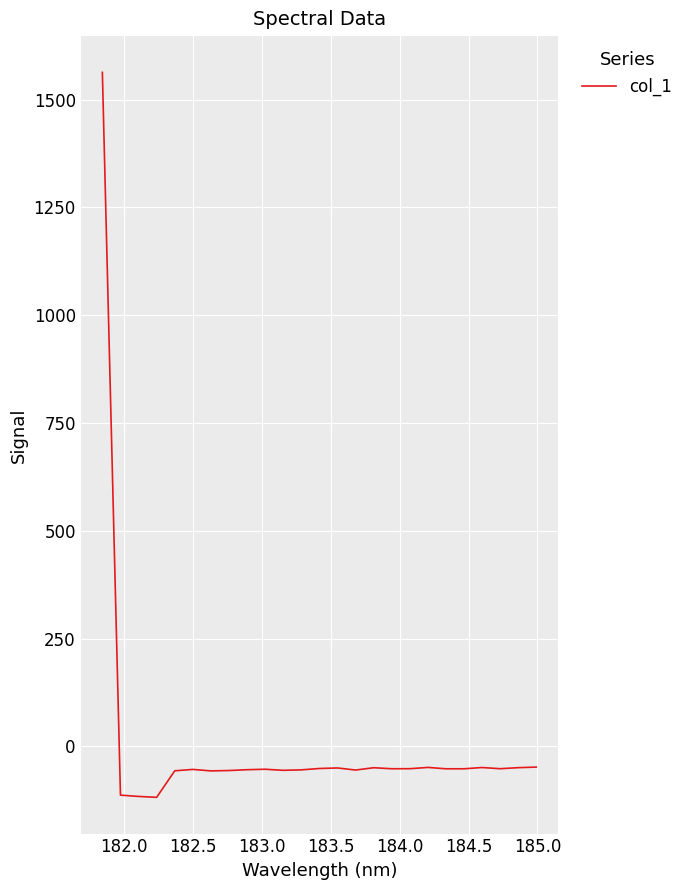

What is the difference between the maximum and minimum values?

1681.3